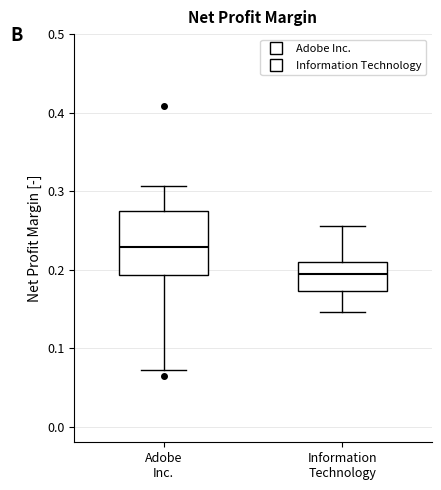

Reading left to right, read every box against the y-axis: the position of its median line, the range the box covers, and the ends of its whiskers. The values are not printed on the chart, so give them approximately, as read against the axis.

Adobe Inc.: median 0.23, box 0.19 to 0.27, whiskers 0.07 to 0.31
Information Technology: median 0.19, box 0.17 to 0.21, whiskers 0.15 to 0.26